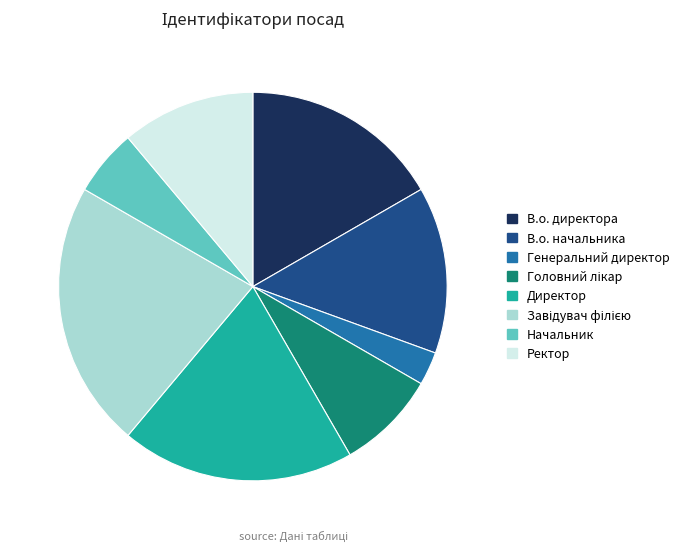

Is there any slice that represents more than half of the pie?

No